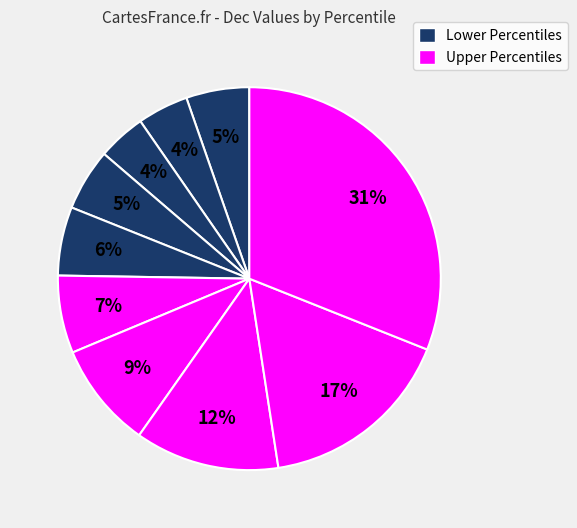

Count the number of slices in the pie.

10